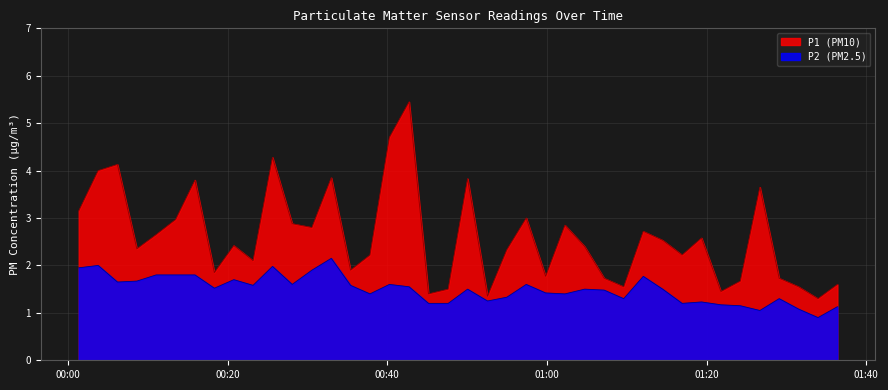

Which series has the largest total across all categories?

P1 (PM10)